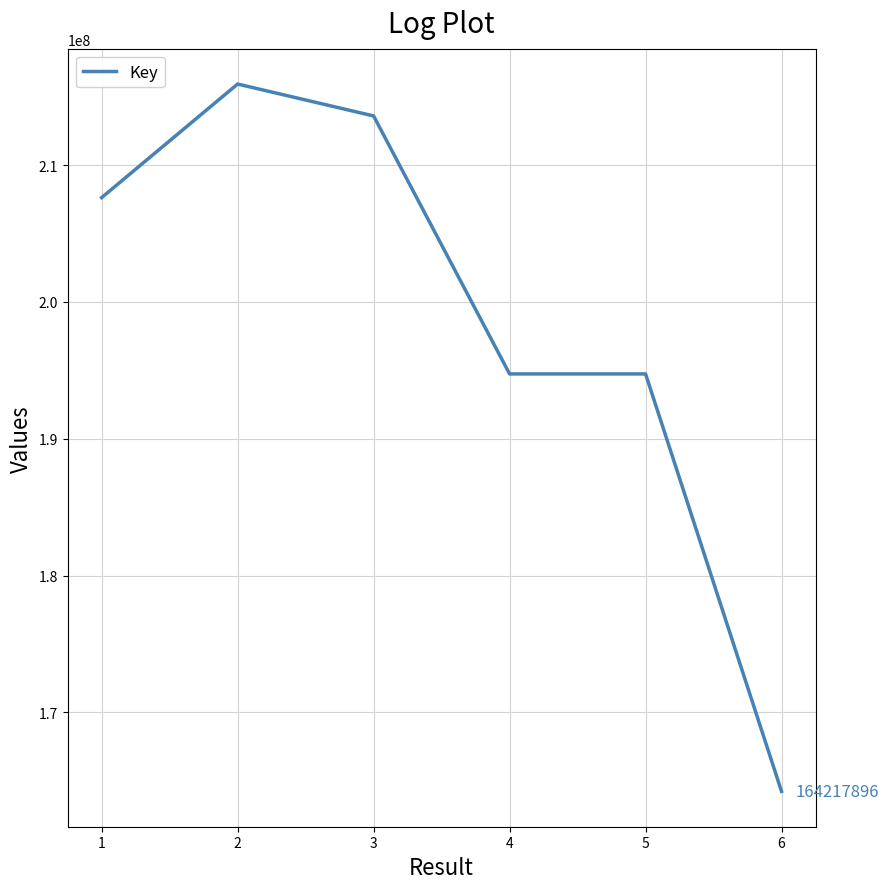

True or false: the data shows 308653993 at 1.

False